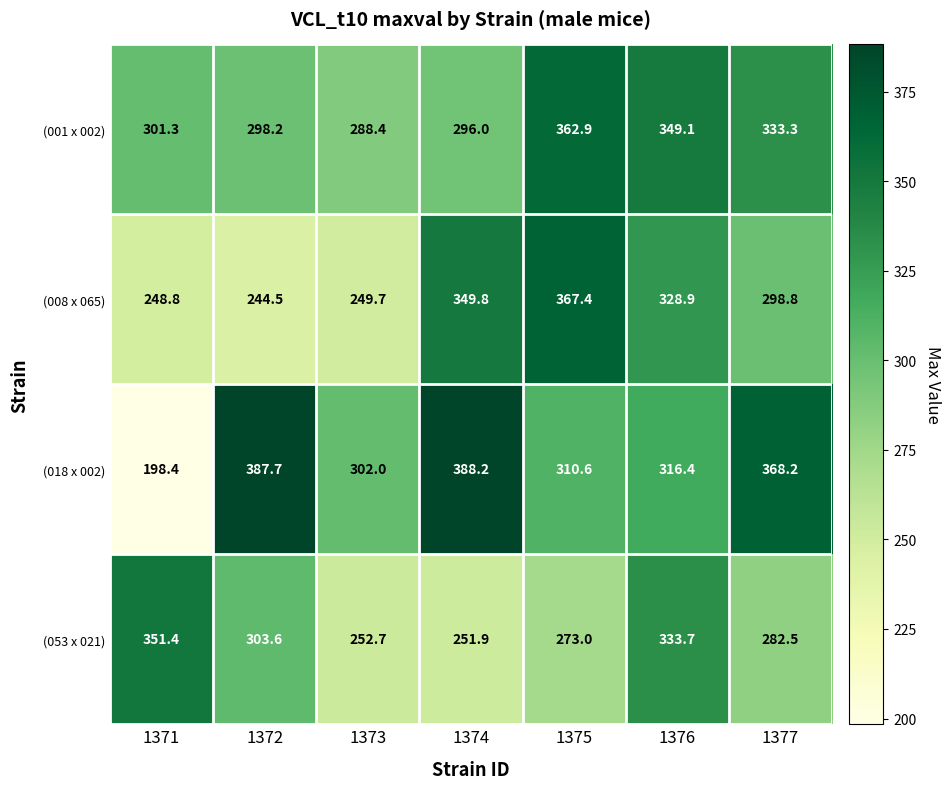

Reading left to right, what are all the values shown in this chart?

(001 x 002): 1371=301.3	1372=298.2	1373=288.4	1374=296.0	1375=362.9	1376=349.1	1377=333.3
(008 x 065): 1371=248.8	1372=244.5	1373=249.7	1374=349.8	1375=367.4	1376=328.9	1377=298.8
(018 x 002): 1371=198.4	1372=387.7	1373=302.0	1374=388.2	1375=310.6	1376=316.4	1377=368.2
(053 x 021): 1371=351.4	1372=303.6	1373=252.7	1374=251.9	1375=273.0	1376=333.7	1377=282.5